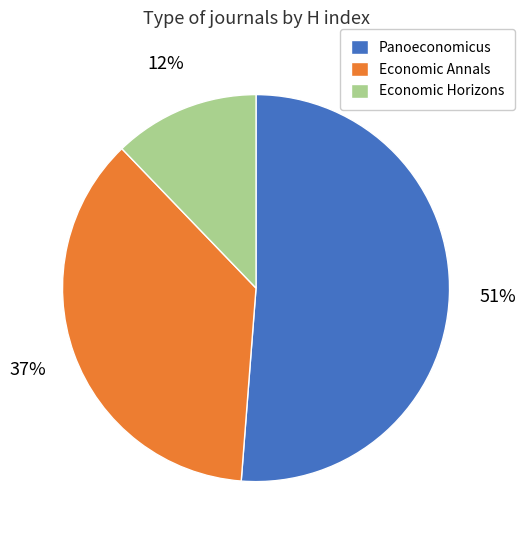

To the nearest percent, what portion does Economic Horizons represent?

12%